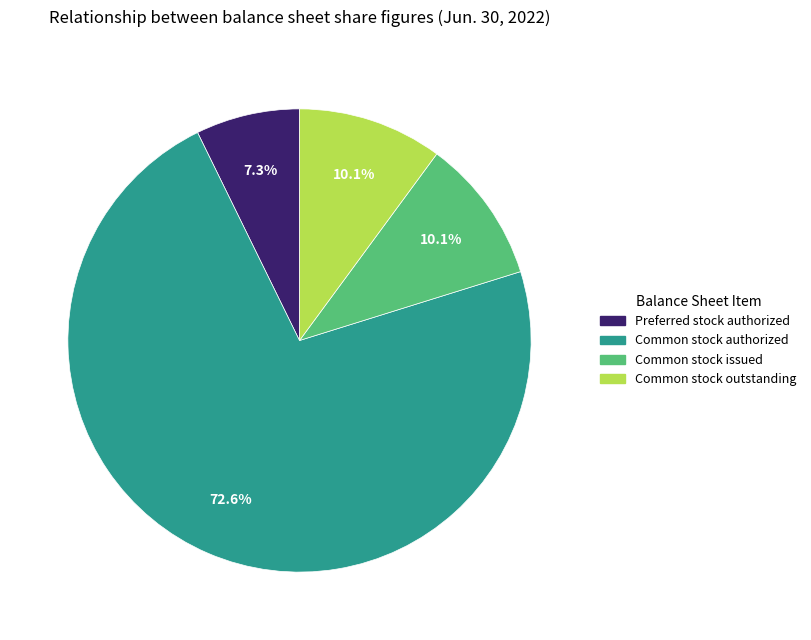

Is there a majority slice in this chart?

Yes